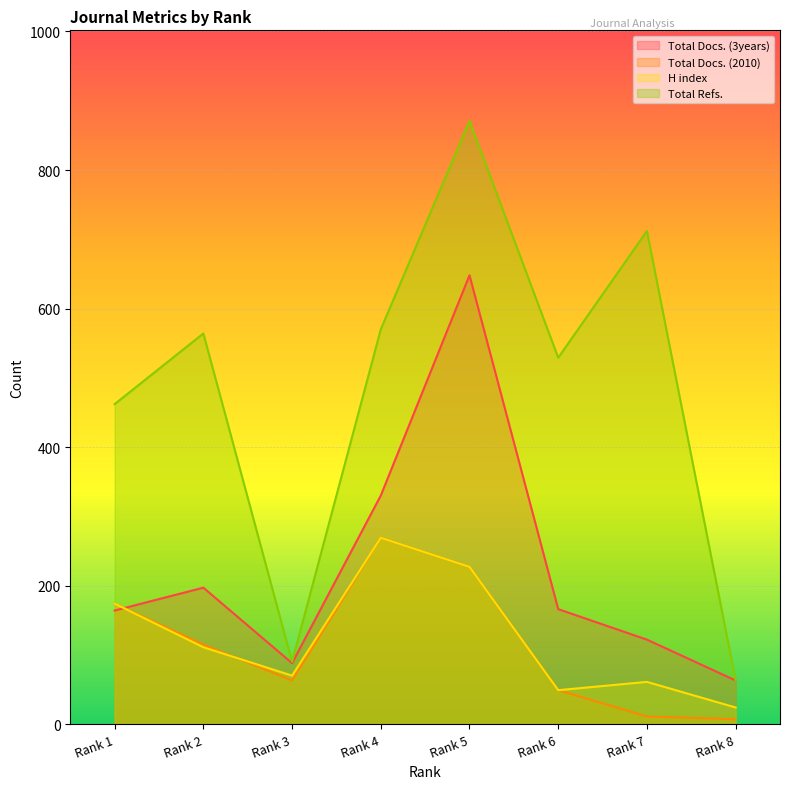

Which series has the largest total across all categories?

Total Refs.